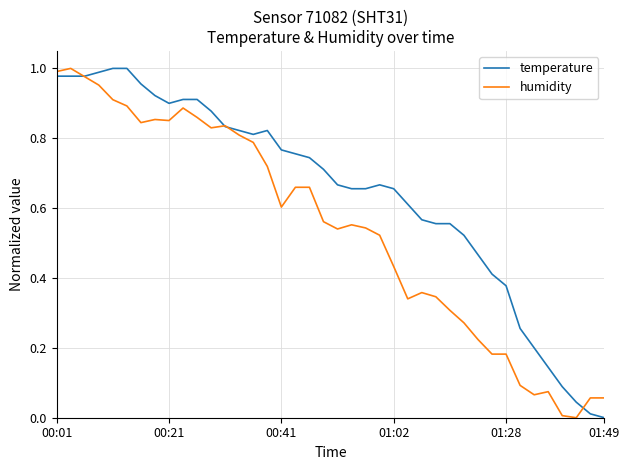

List the series in order of their overall mean, highest first.

temperature, humidity